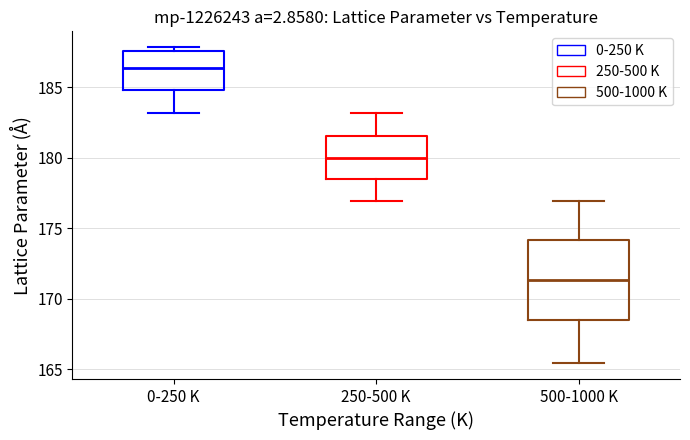

Which box's median line is the highest?

0-250 K